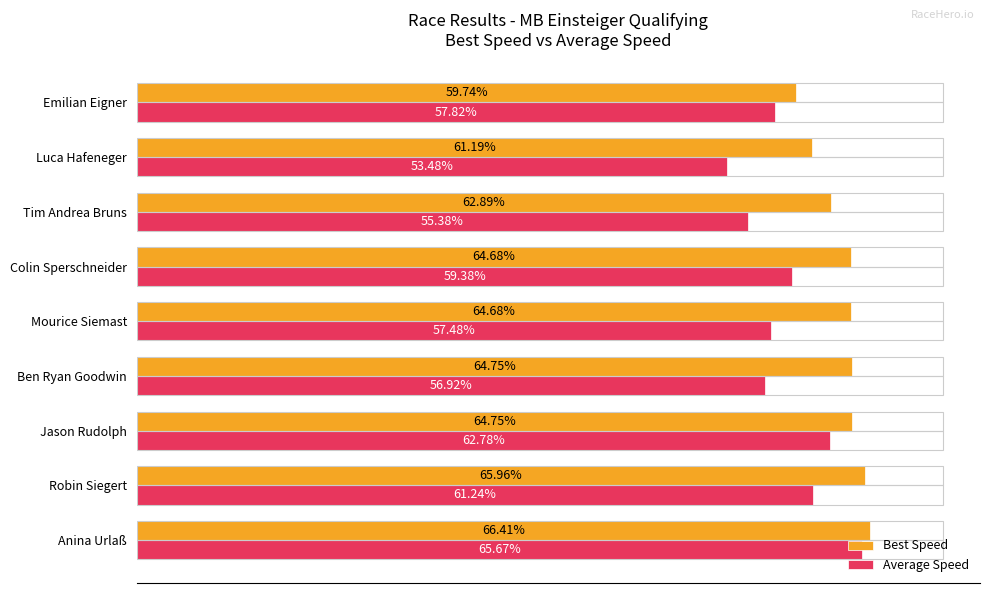

Which series changed the most between Robin Siegert and Jason Rudolph?

Average Speed